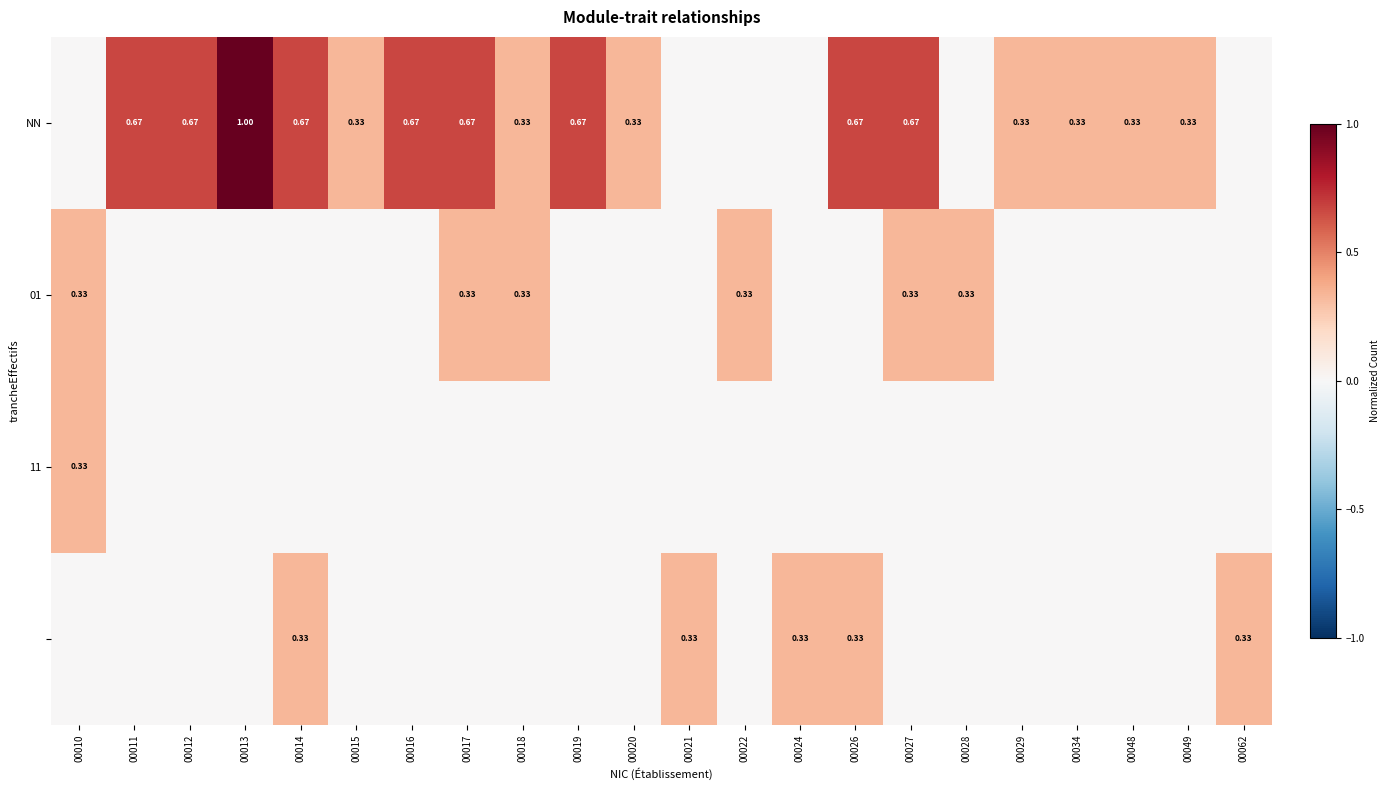

How many data points in NN are above 0?

16